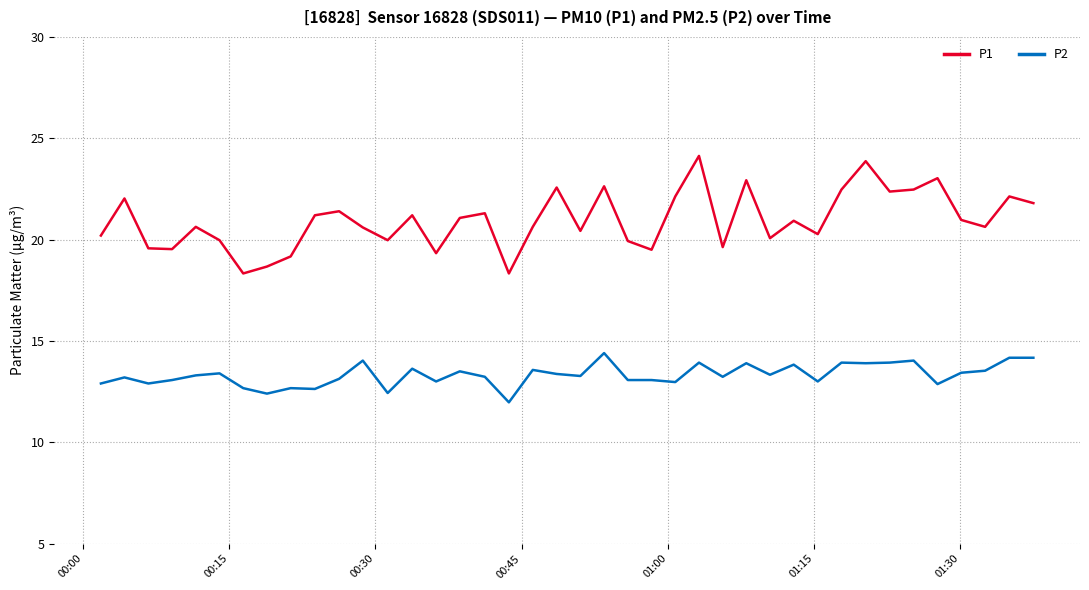

What is the difference between the maximum and second lowest values in the P1 series?

5.8